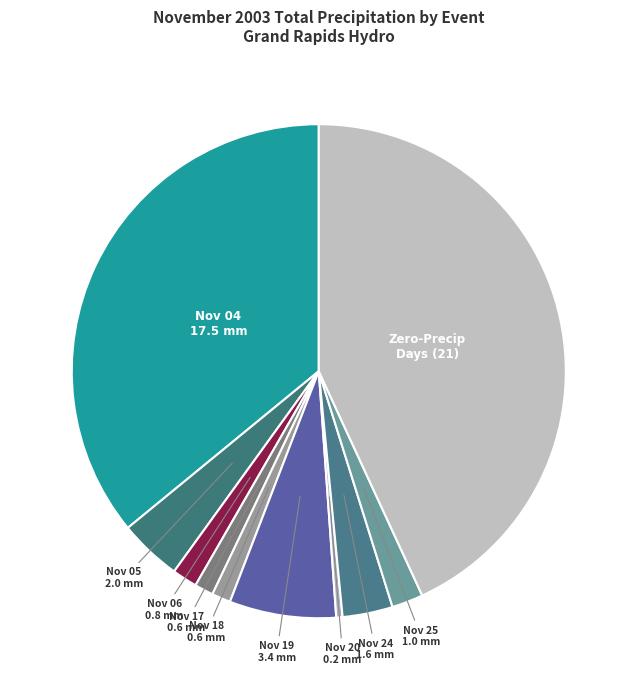

Is the sum of Nov 24 1.6 mm and Nov 25 1.0 mm greater than half?

No